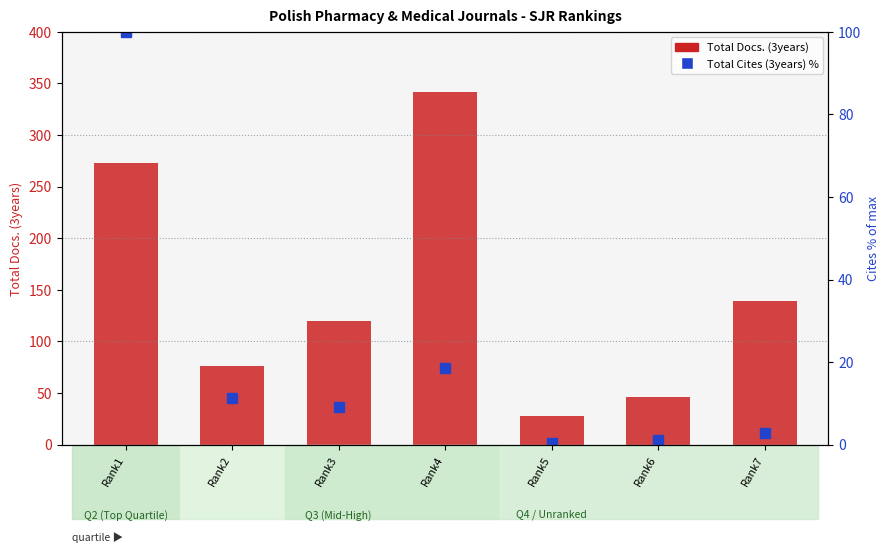

Reading left to right, transcribe all the data shown in this chart.

Total Docs. (3years): Rank1=273.0	Rank2=76.0	Rank3=120.0	Rank4=342.0	Rank5=28.0	Rank6=46.0	Rank7=139.0
Total Cites (3years) %: Rank1=100.0	Rank2=11.4	Rank3=9.1	Rank4=18.6	Rank5=0.3	Rank6=1.1	Rank7=2.7